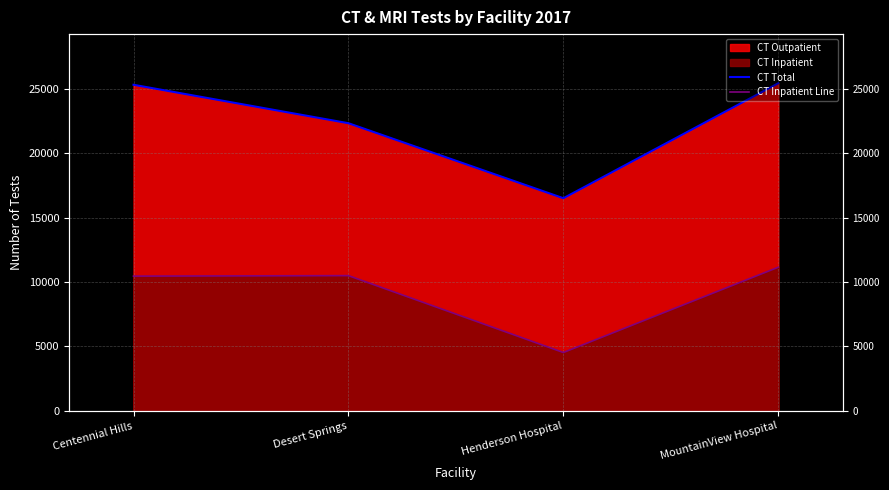

In CT Inpatient Line, how many points are lower than both neighbors (excluding endpoints)?

1